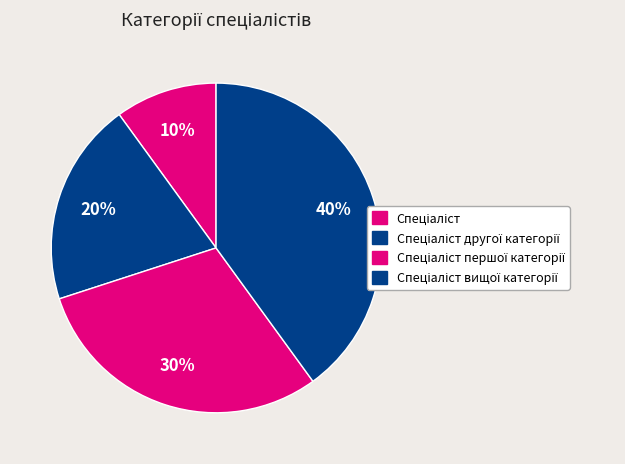

What percentage is the Спеціаліст вищої категорії slice, to the nearest percent?

40%